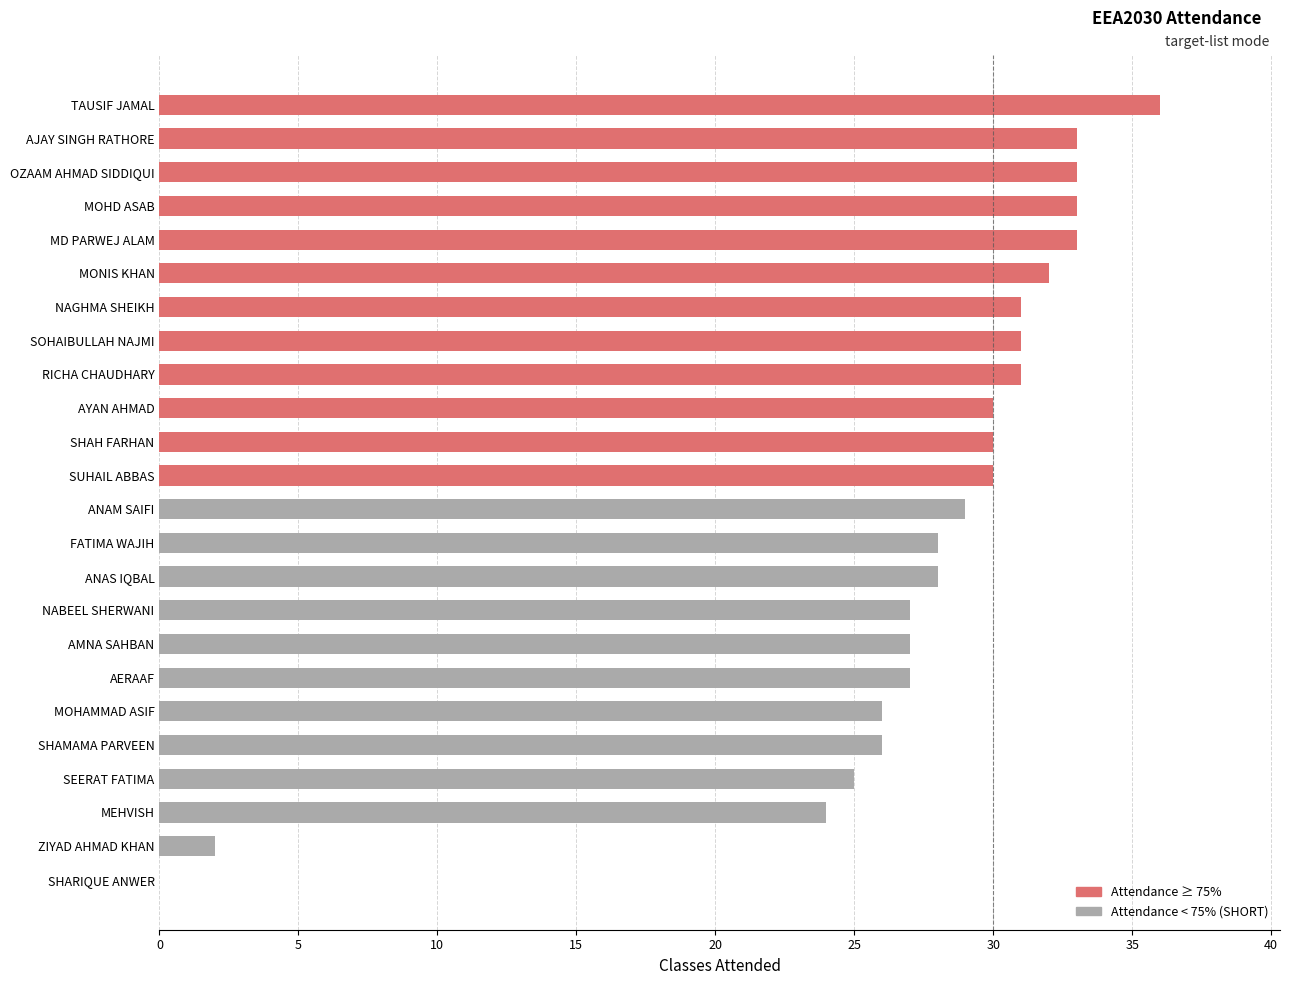

Reading top to bottom, what are all the values shown in this chart?

TAUSIF JAMAL=36	AJAY SINGH RATHORE=33	OZAAM AHMAD SIDDIQUI=33	MOHD ASAB=33	MD PARWEJ ALAM=33	MONIS KHAN=32	NAGHMA SHEIKH=31	SOHAIBULLAH NAJMI=31	RICHA CHAUDHARY=31	AYAN AHMAD=30	SHAH FARHAN=30	SUHAIL ABBAS=30	ANAM SAIFI=29	FATIMA WAJIH=28	ANAS IQBAL=28	NABEEL SHERWANI=27	AMNA SAHBAN=27	AERAAF=27	MOHAMMAD ASIF=26	SHAMAMA PARVEEN=26	SEERAT FATIMA=25	MEHVISH=24	ZIYAD AHMAD KHAN=2	SHARIQUE ANWER=0